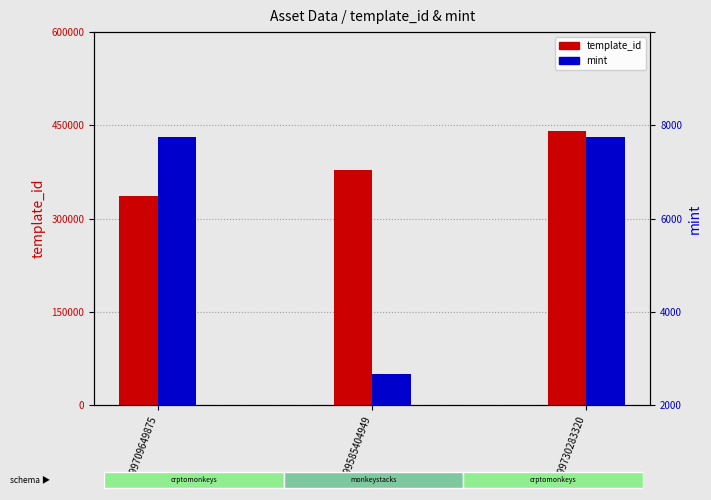

Rank the series by their maximum value, from highest to lowest.

template_id, mint